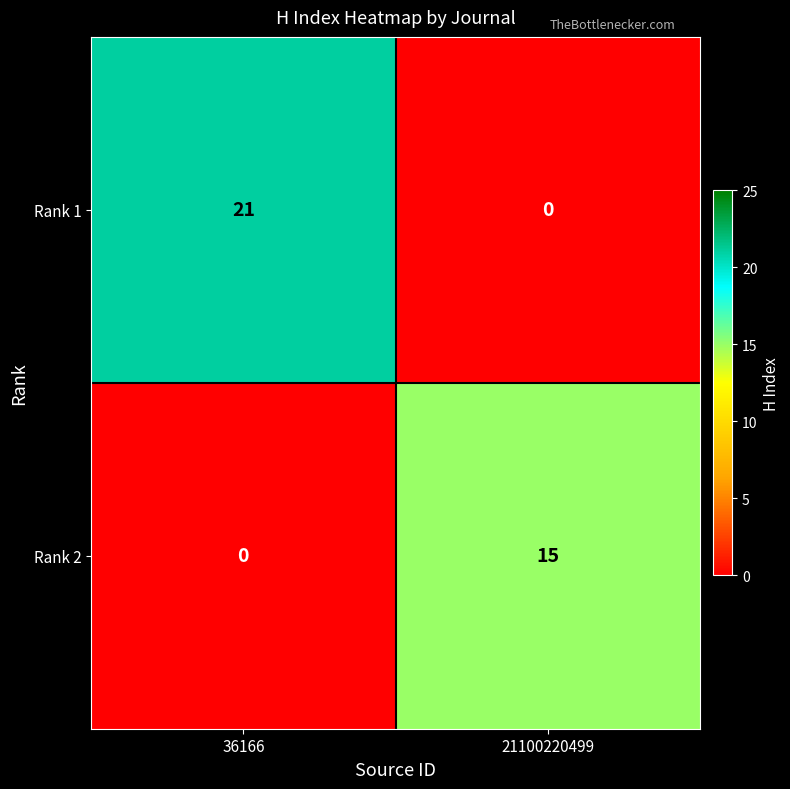

True or false: Rank 2 has a value of 7 at 36166.

False